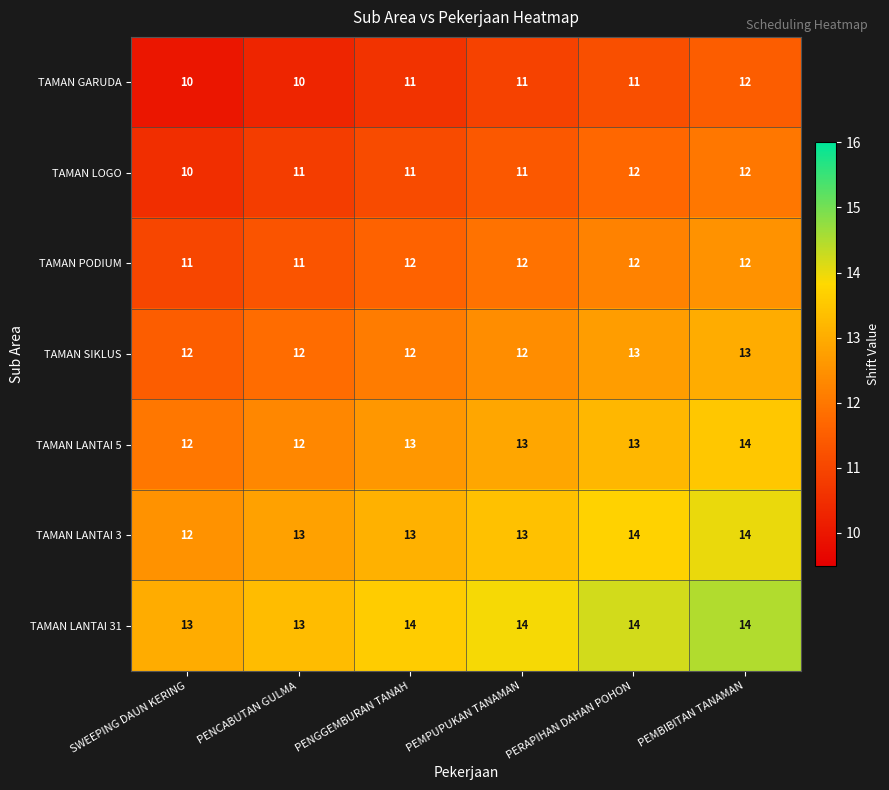

What is the difference between the highest and lowest values at PERAPIHAN DAHAN POHON?

3